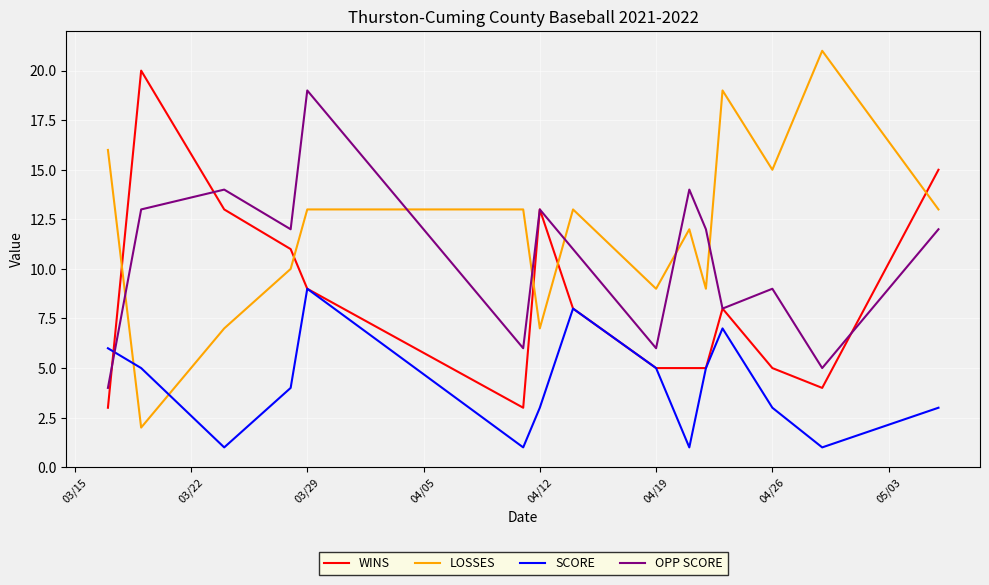

What is the sum of all WINS values?

127